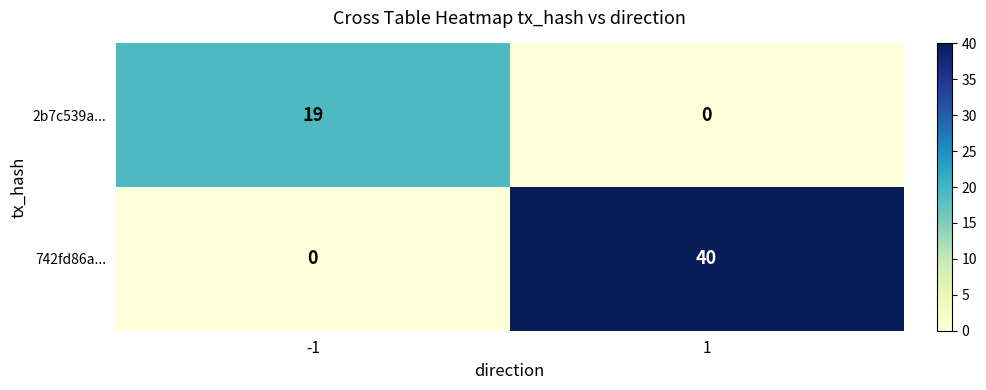

List the series in order of their overall mean, lowest first.

2b7c539a..., 742fd86a...